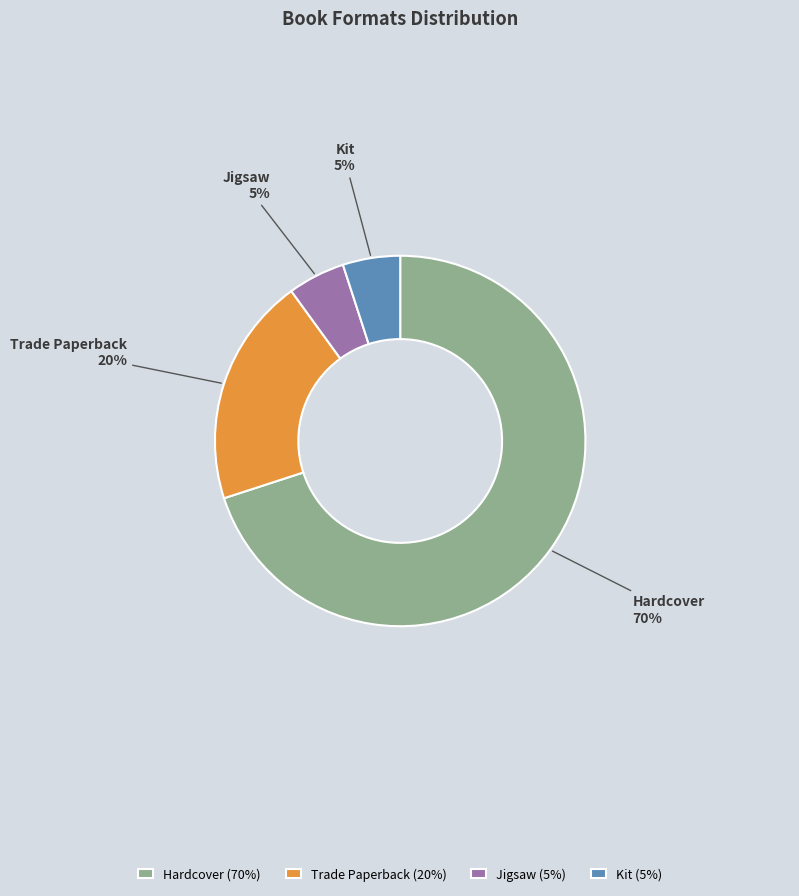

Is there any slice that represents more than half of the pie?

Yes